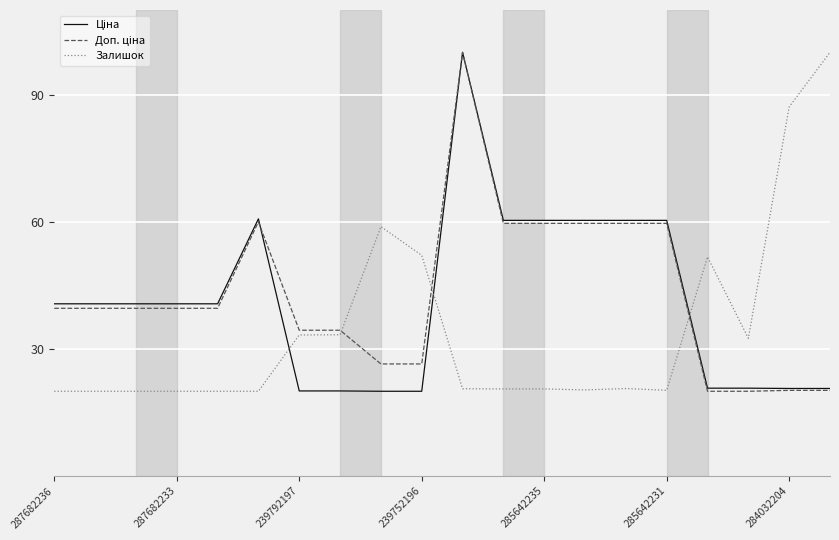

What is the highest value of the Залишок series?

100.0